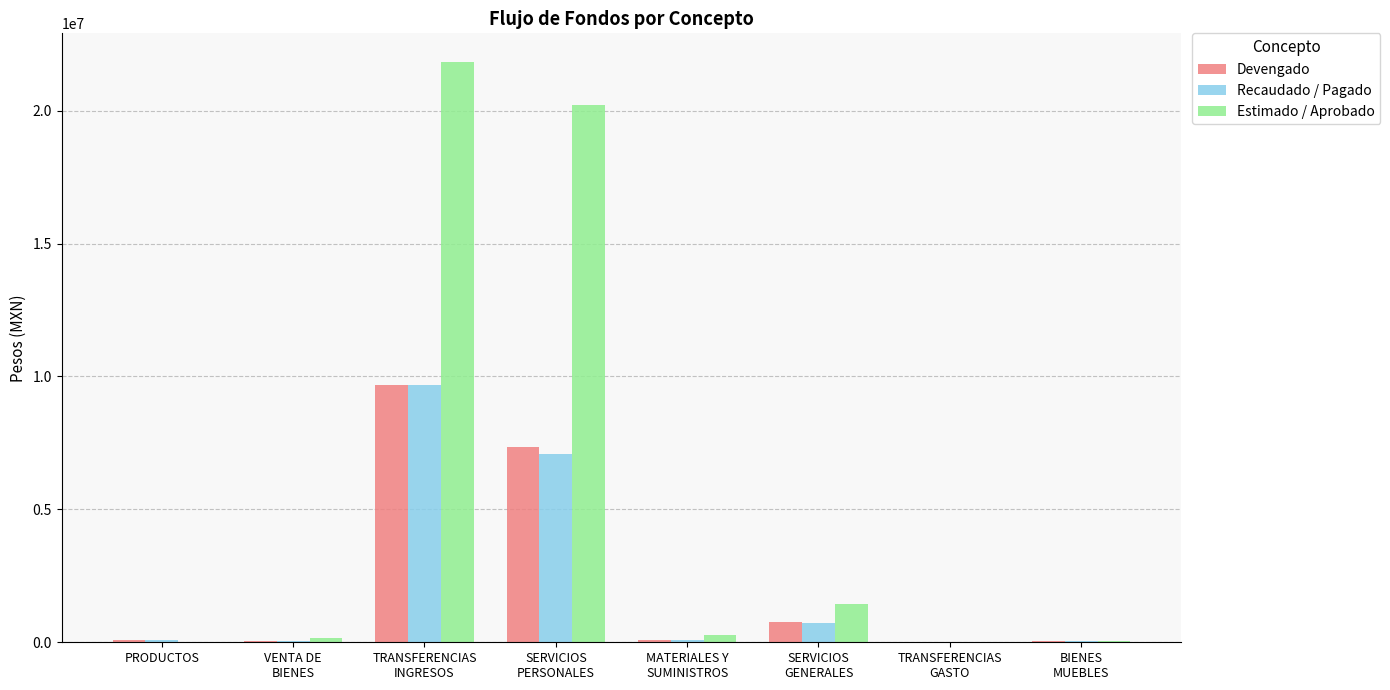

At which category is the sum across all series the highest?

TRANSFERENCIAS
INGRESOS